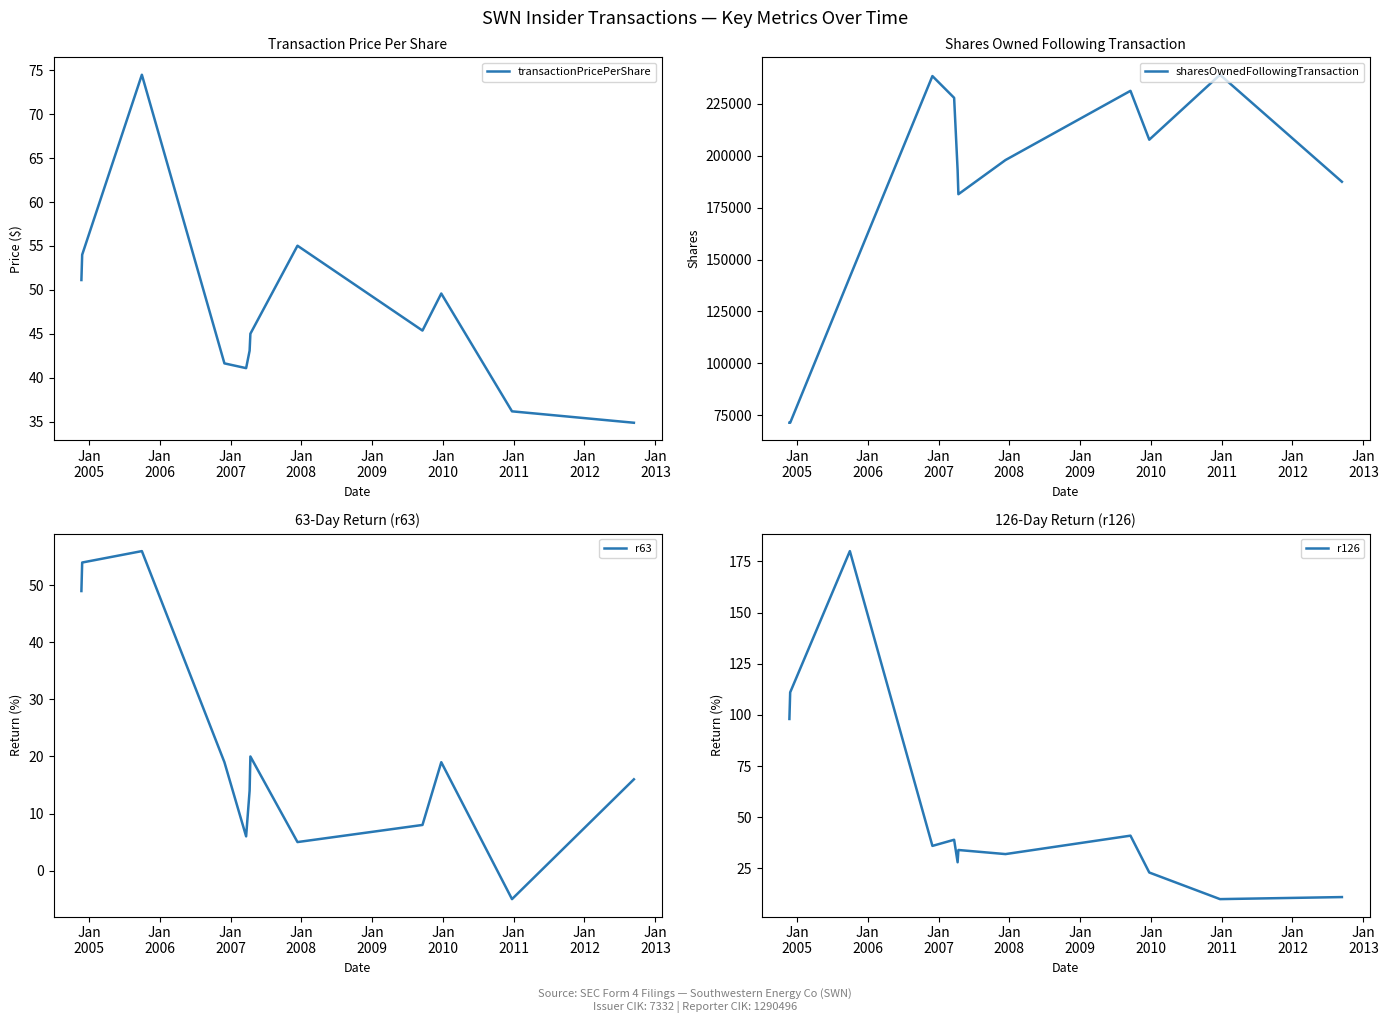

How many data points in r126 are less than 36?

6